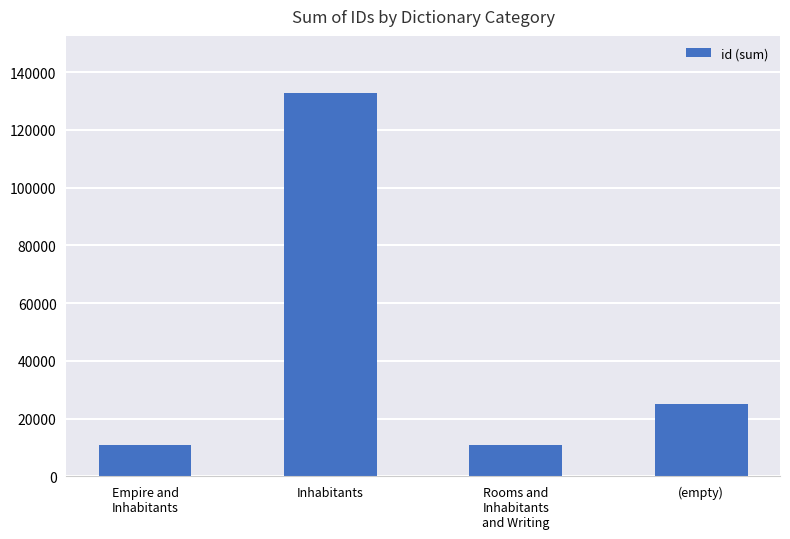

At which category does the chart reach its peak across all series?

Inhabitants